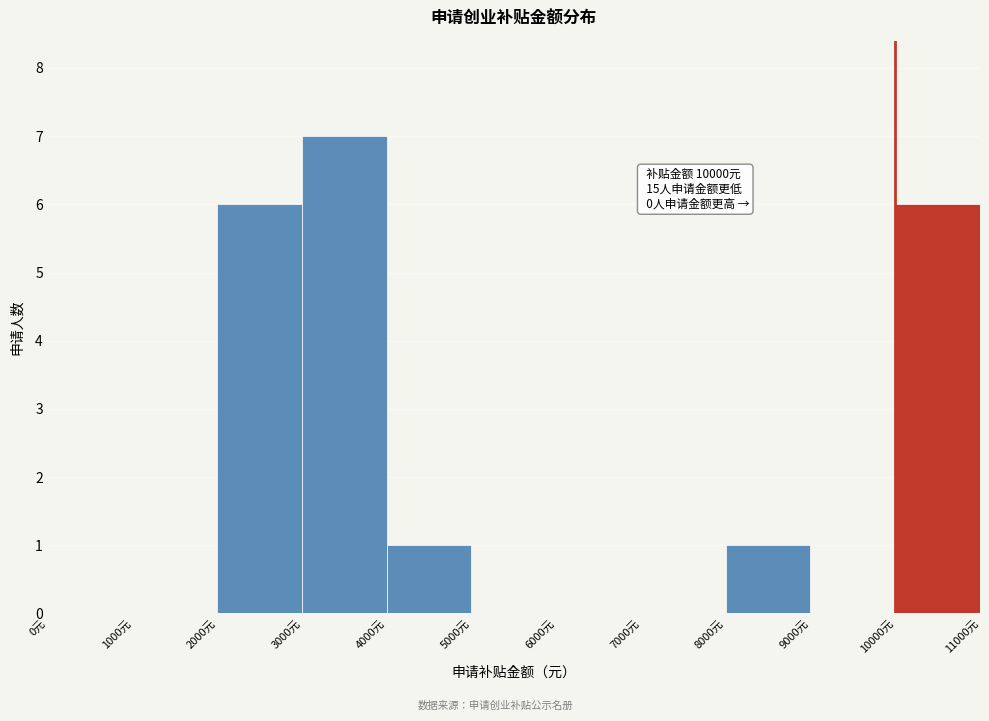

Over which range of the x-axis is the bar tallest?

3000 to 4000